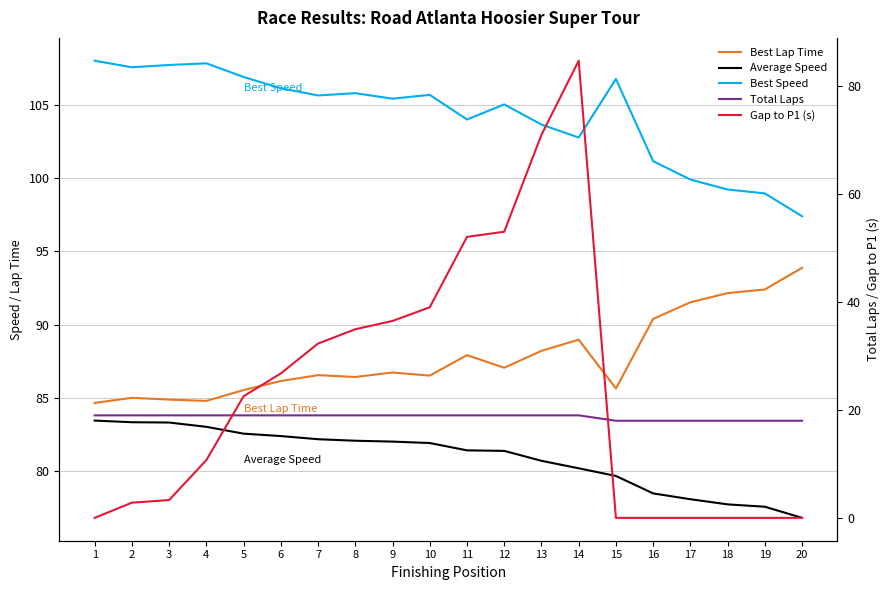

Between 16 and 10, which is larger?

16